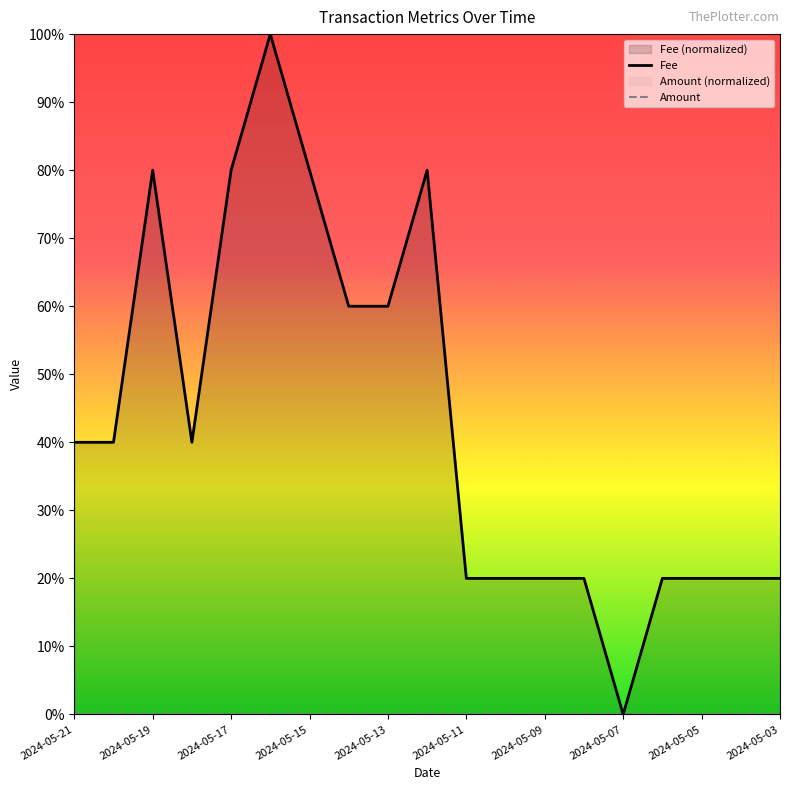

What is the difference between the highest and lowest values at 15?

0.2